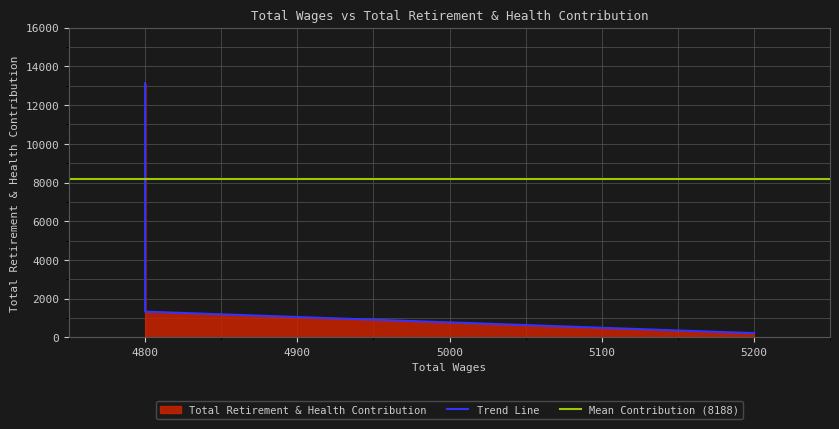

The chart shows a value of 2348 at 4800.0. True or false?

False